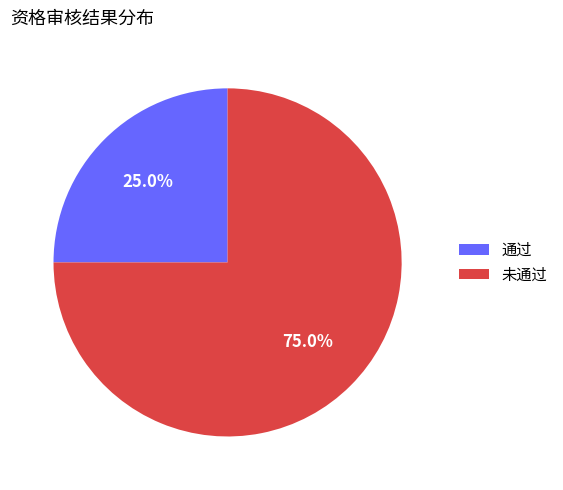

What percentage is the 未通过 slice, to the nearest percent?

75%